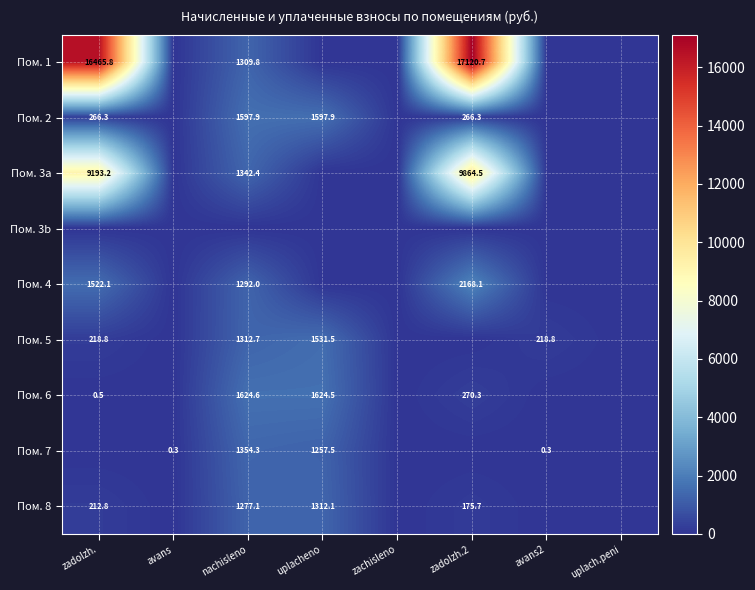

At which category does the chart reach its peak across all series?

zadolzh.2